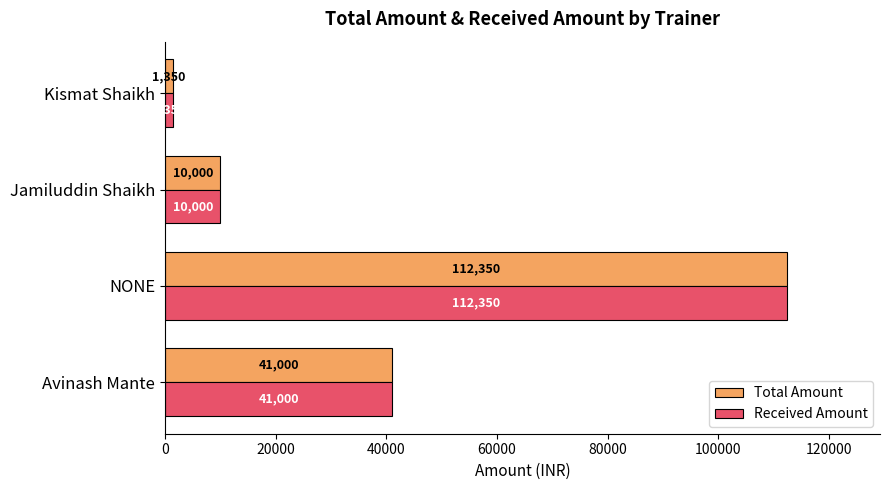

List the labels in order of Total Amount value, smallest first.

Kismat Shaikh, Jamiluddin Shaikh, Avinash Mante, NONE